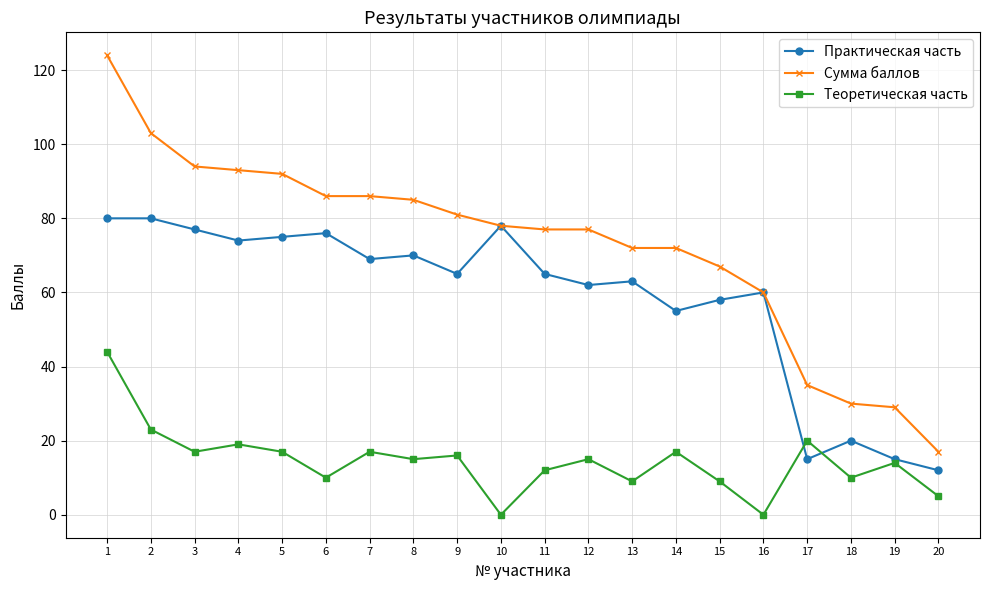

What is the difference between the highest and lowest values at 13?

63